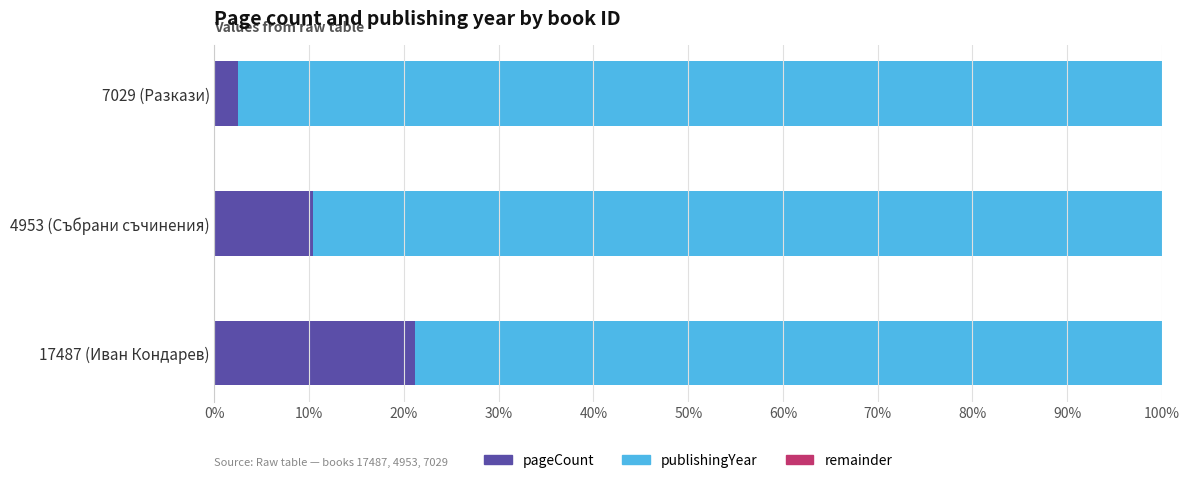

What is the highest value of the pageCount series?

21.1